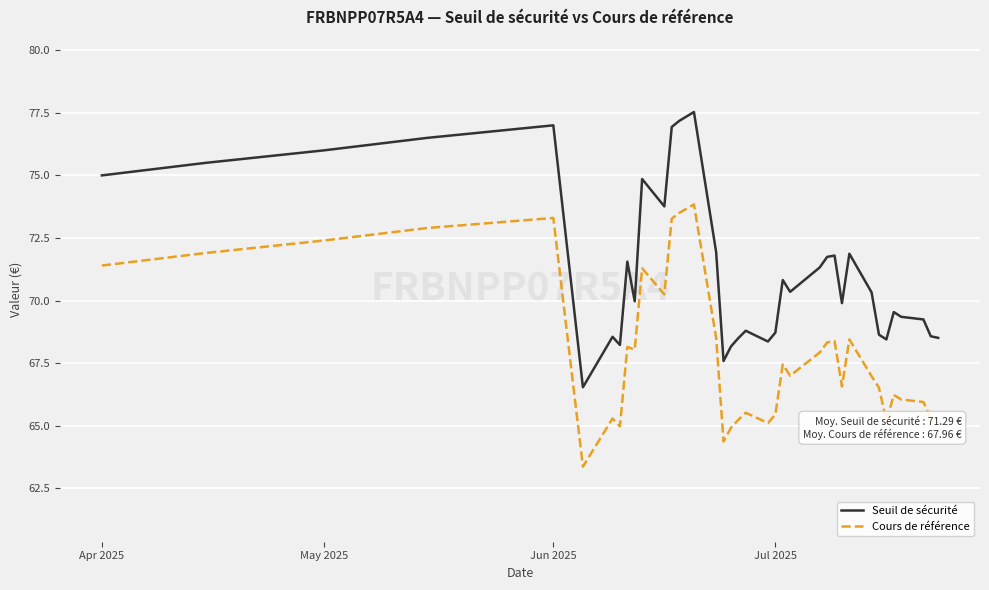

What is the difference between the maximum and minimum values in the Seuil de sécurité series?

11.0